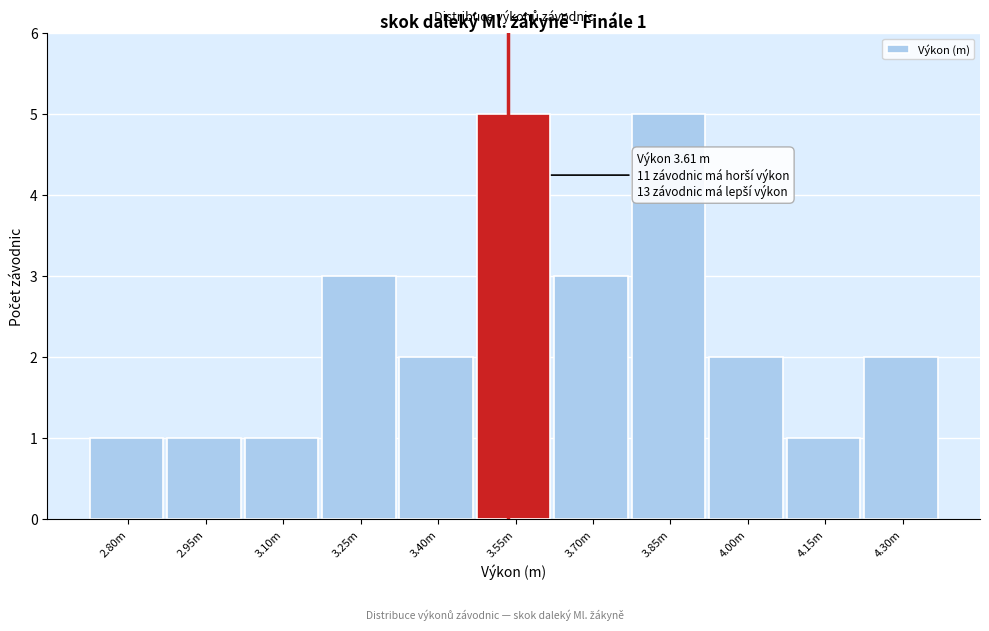

Reading left to right, what are all the values shown in this chart?

2.80m=1	2.95m=1	3.10m=1	3.25m=3	3.40m=2	3.55m=5	3.70m=3	3.85m=5	4.00m=2	4.15m=1	4.30m=2